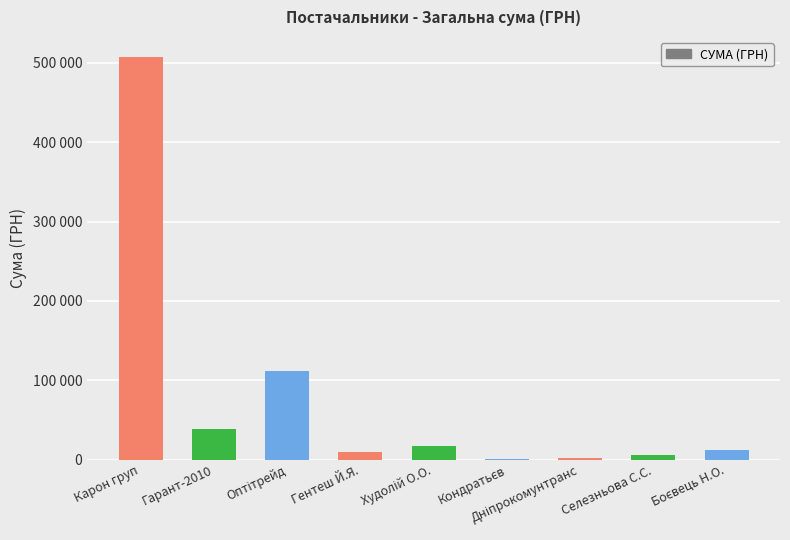

What is the change in value from Дніпрокомунтранс to Селезньова С.С.?

+3892.1